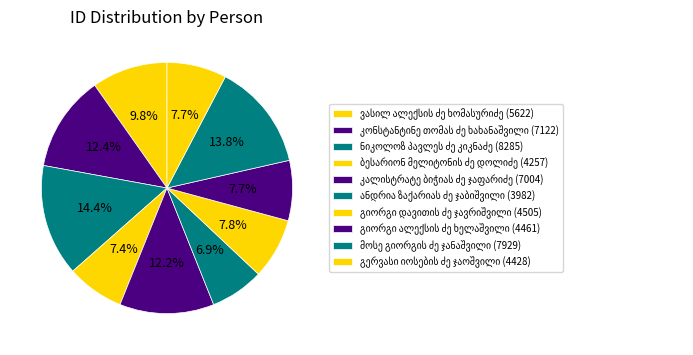

Combined, do კონსტანტინე თომას ძე ხახანაშვილი and მოსე გიორგის ძე ჯანაშვილი account for over 50%?

No